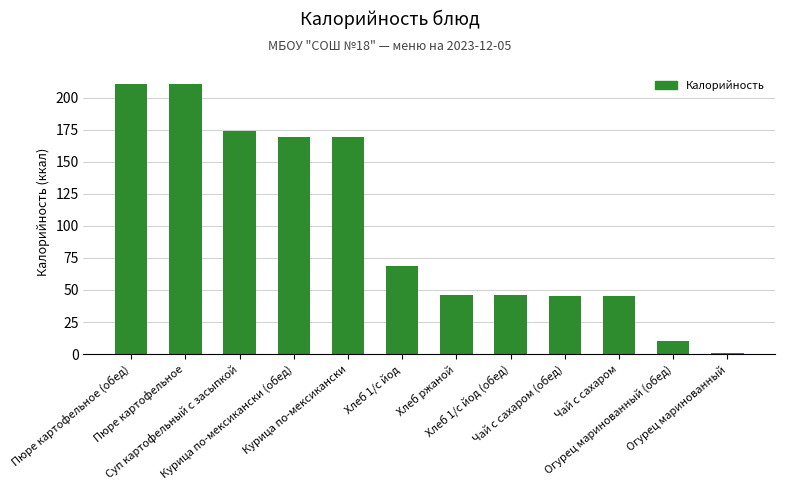

The value at Хлеб 1/с йод (обед) is 18.6. True or false?

False